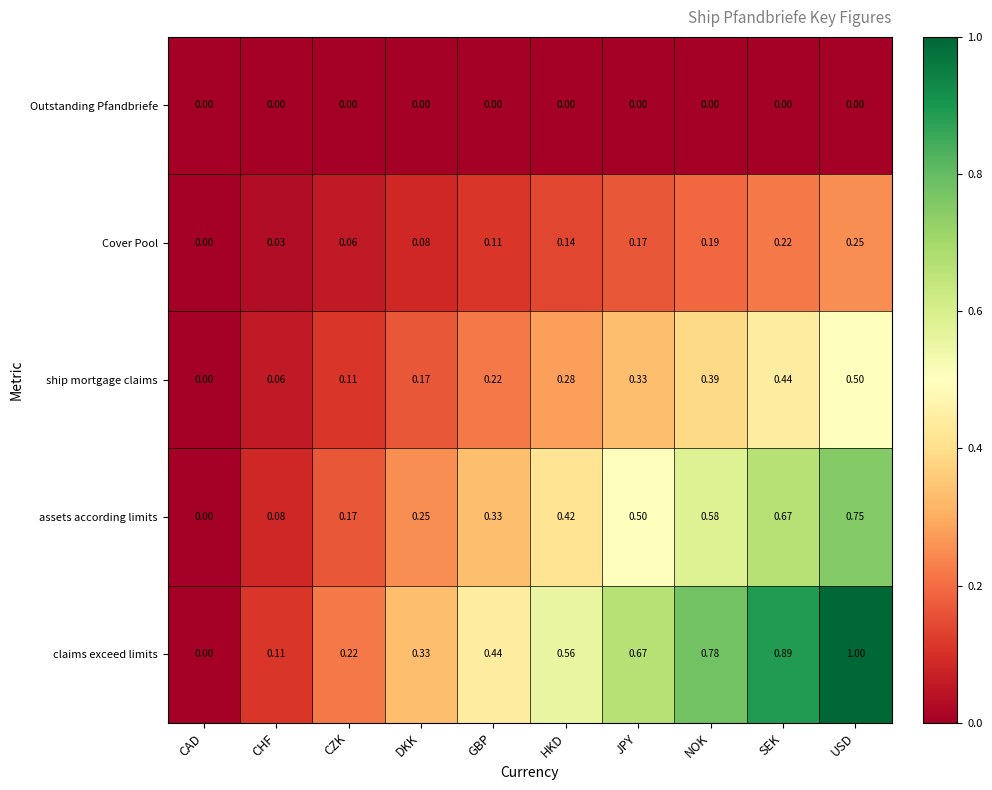

At which category is the sum across all series the highest?

USD